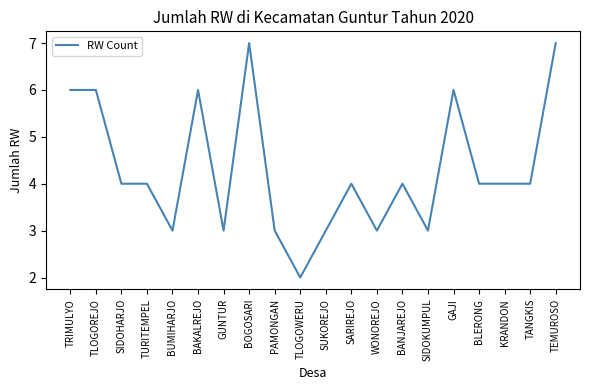

How many distinct data groups are displayed?

1